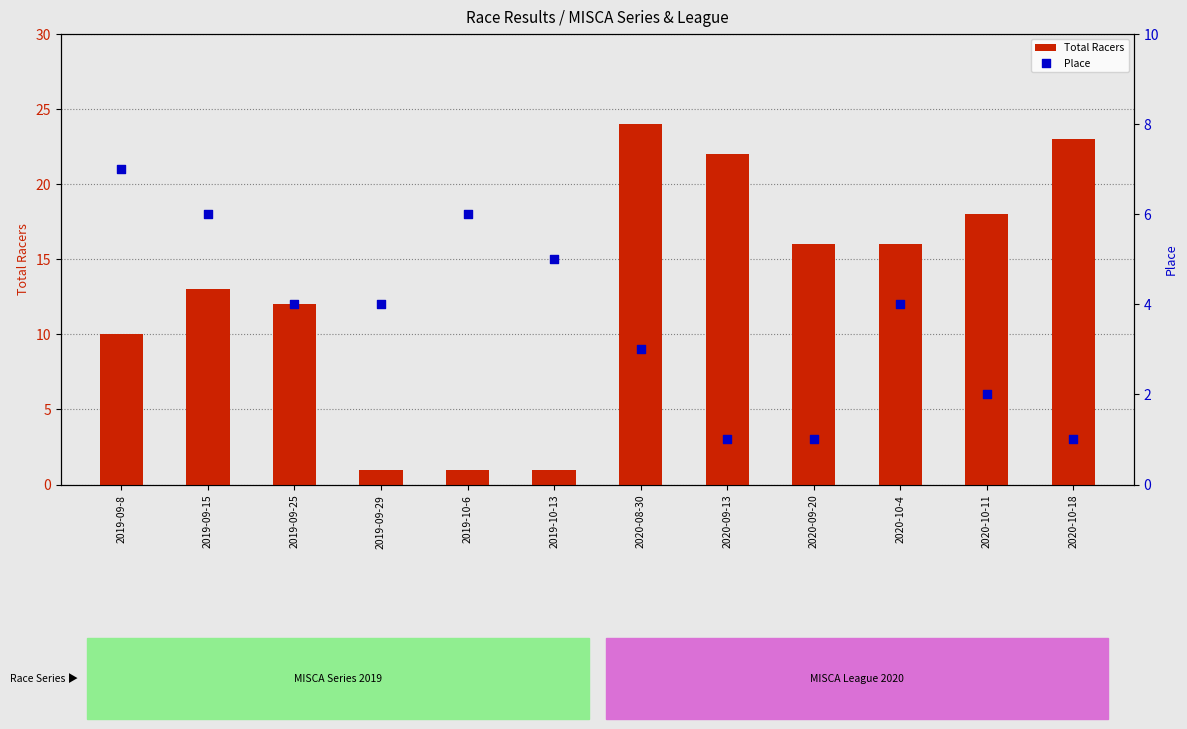

Which series contains the highest Y value?

Total Racers